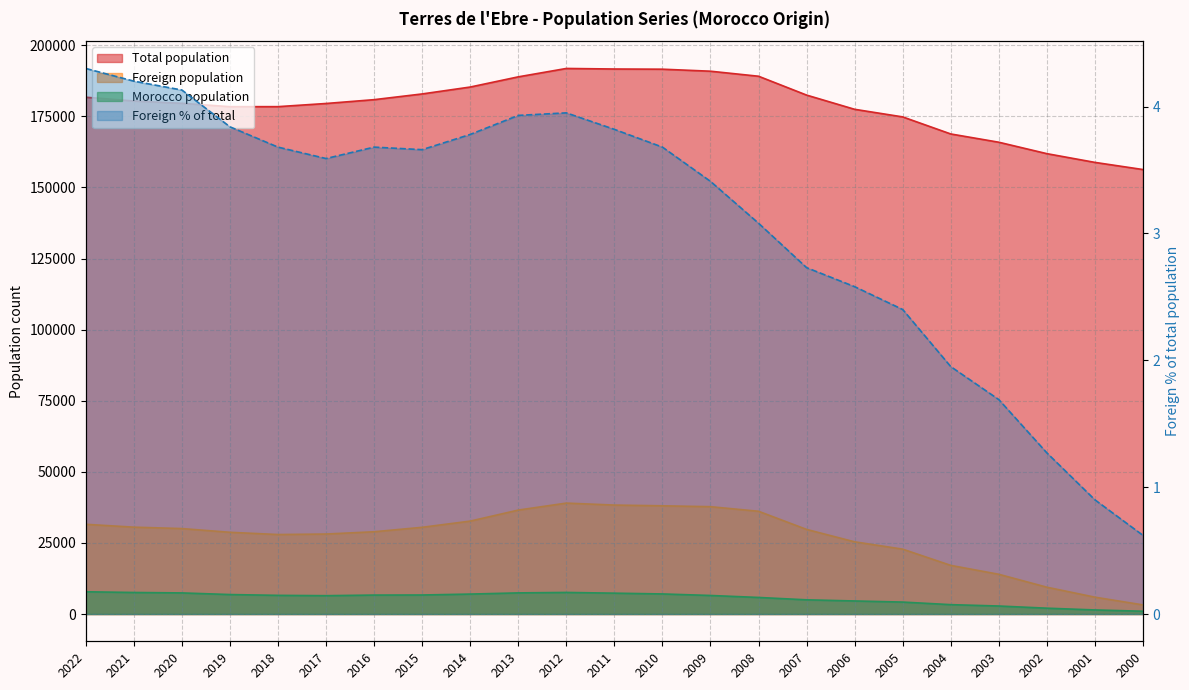

What is the total value across all series at 2017?

214078.6